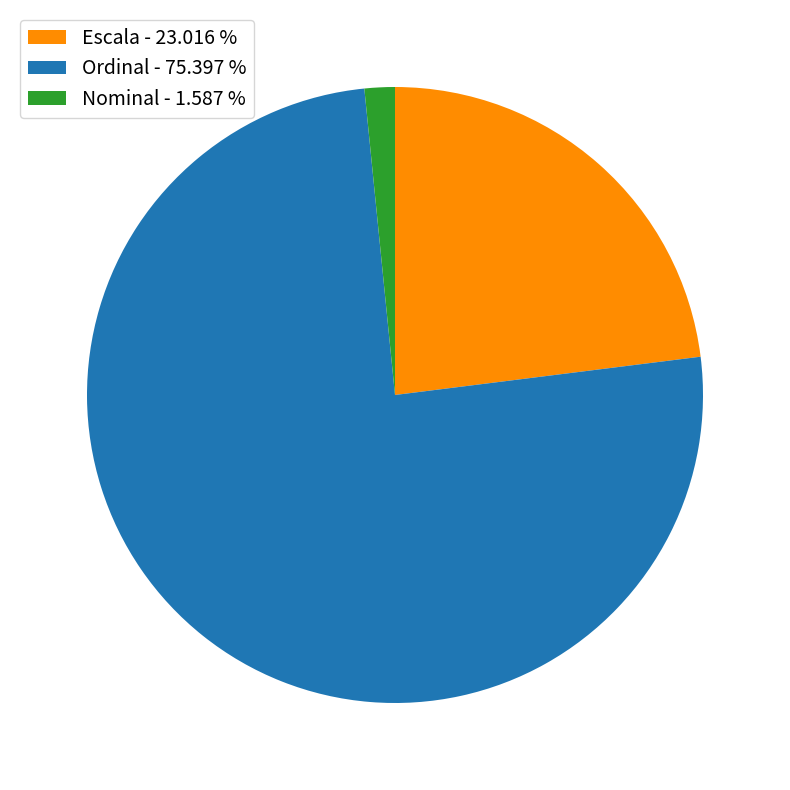

Is the sum of Nominal - 1.587 % and Escala - 23.016 % greater than half?

No